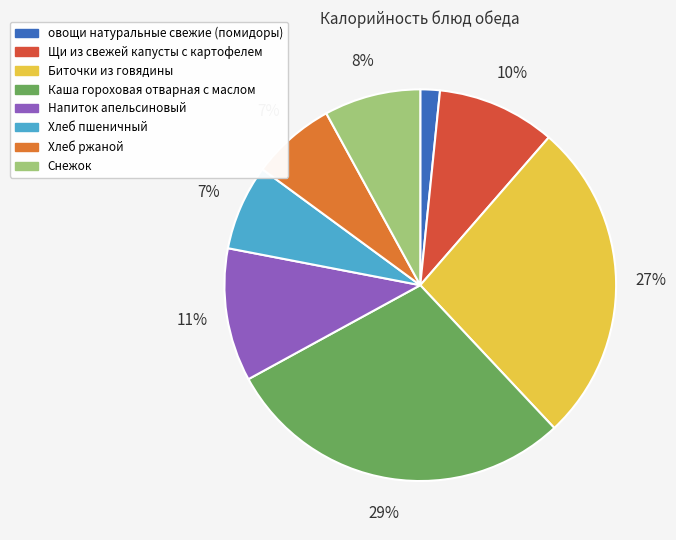

Which has a higher value, Хлеб пшеничный or Снежок?

Снежок